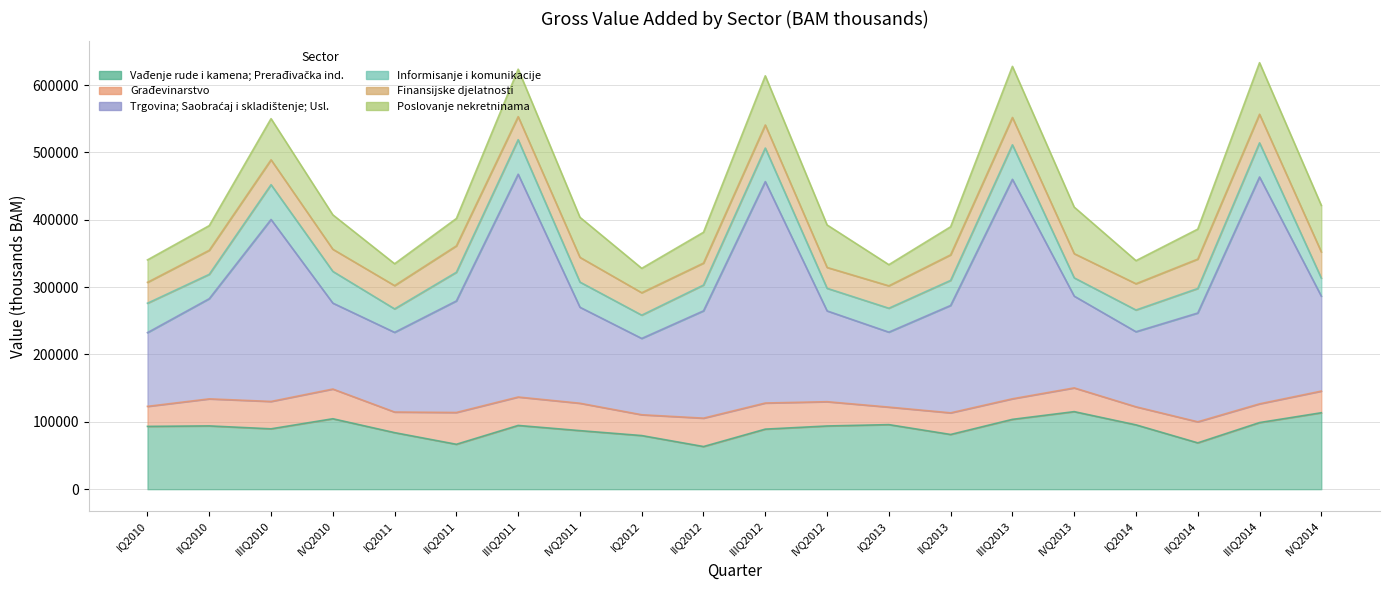

How many lines are shown in the chart?

6